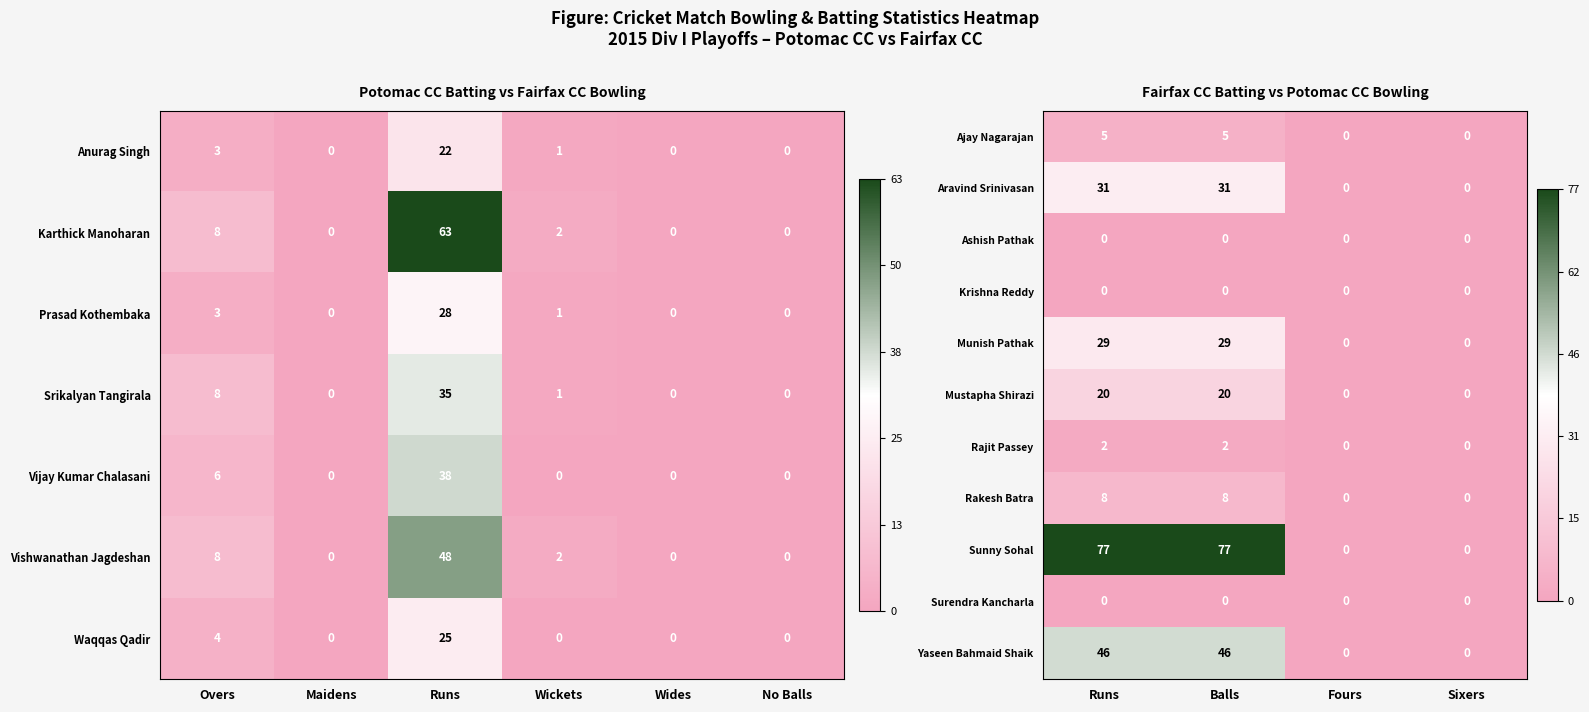

What is the difference between the second highest and minimum values in the Rakesh Batra series?

8